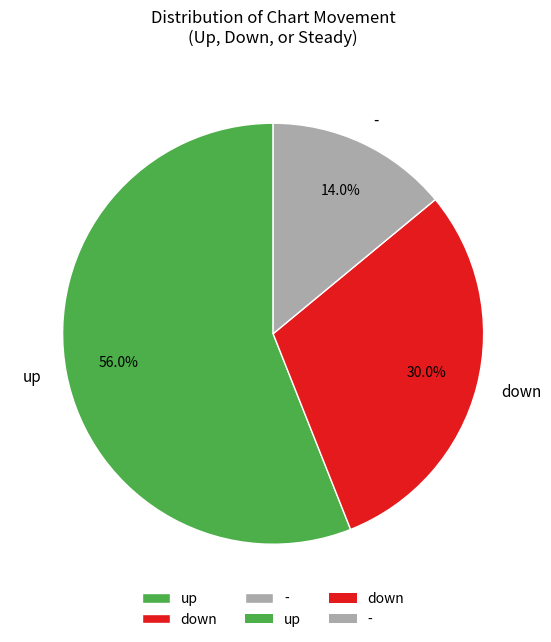

To the nearest percent, what is the combined percentage of - and down?

44%